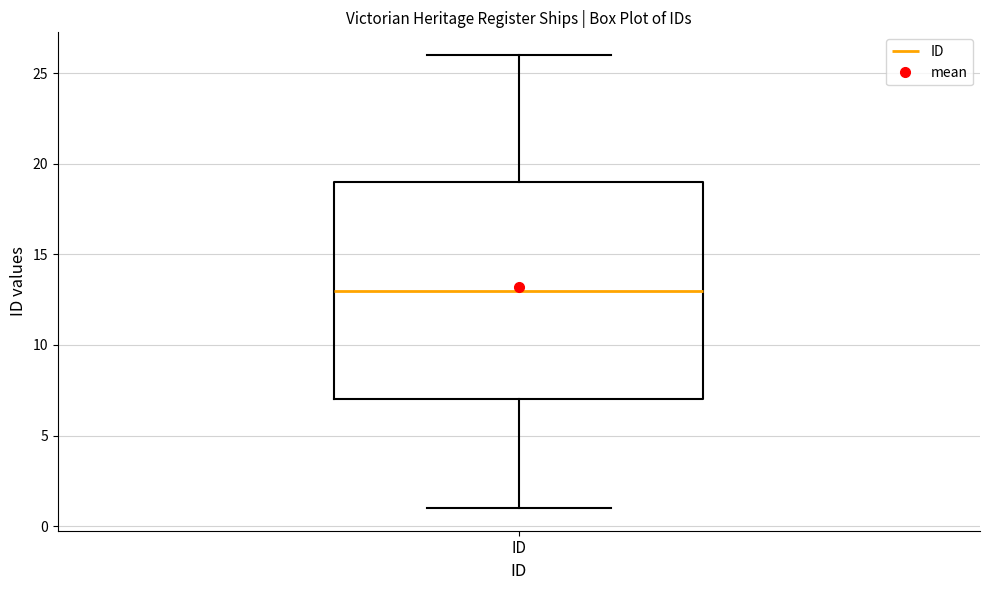

Where does the median line of the box for ID sit on the y-axis? The values are not printed on the chart, so give them approximately, as read against the axis.

13